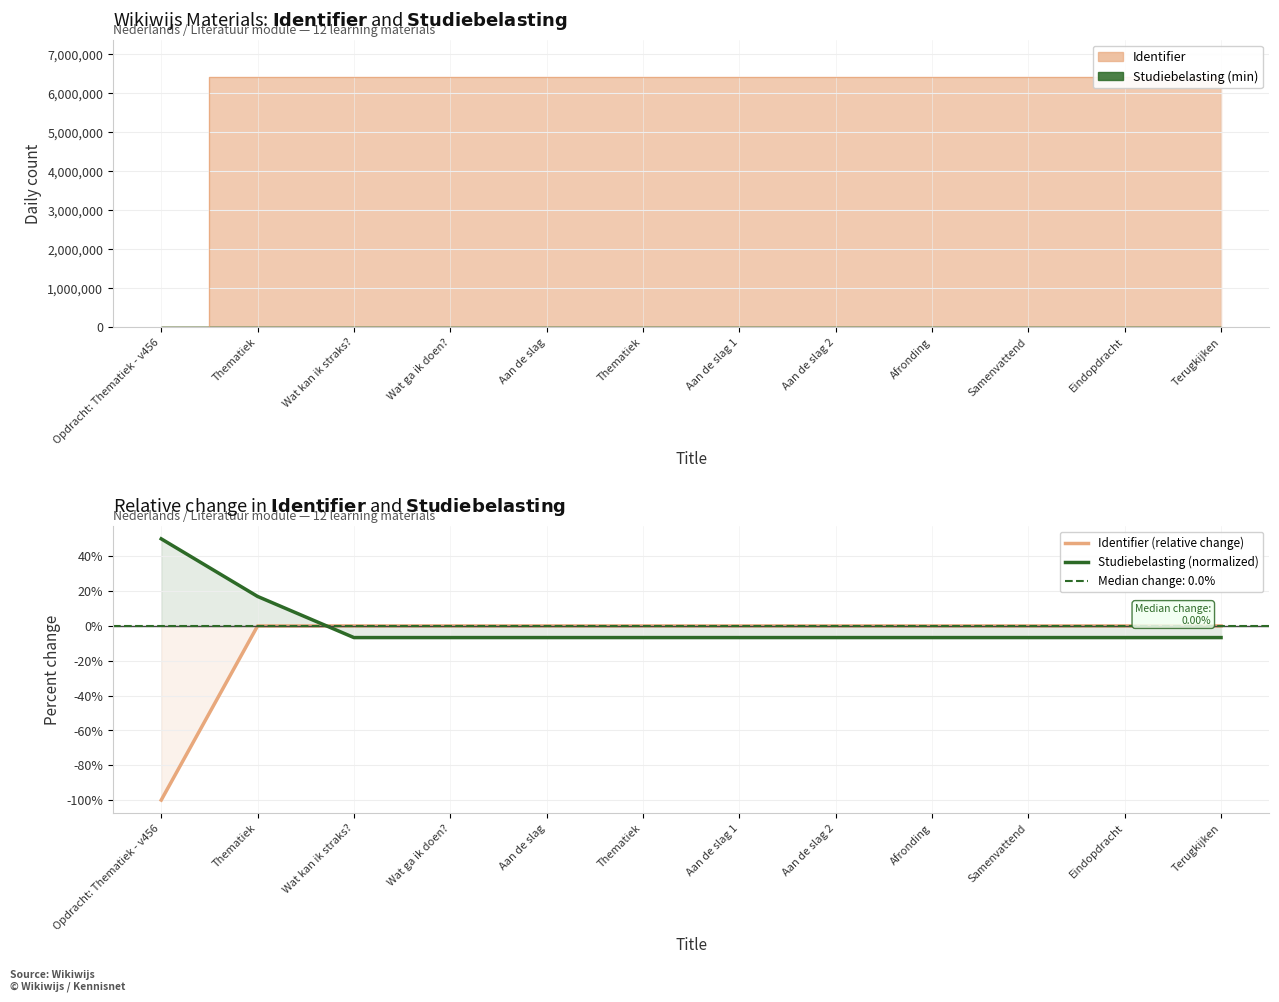

The value of Identifier (relative change) at Opdracht: Thematiek - v456 is -100.0. True or false?

True